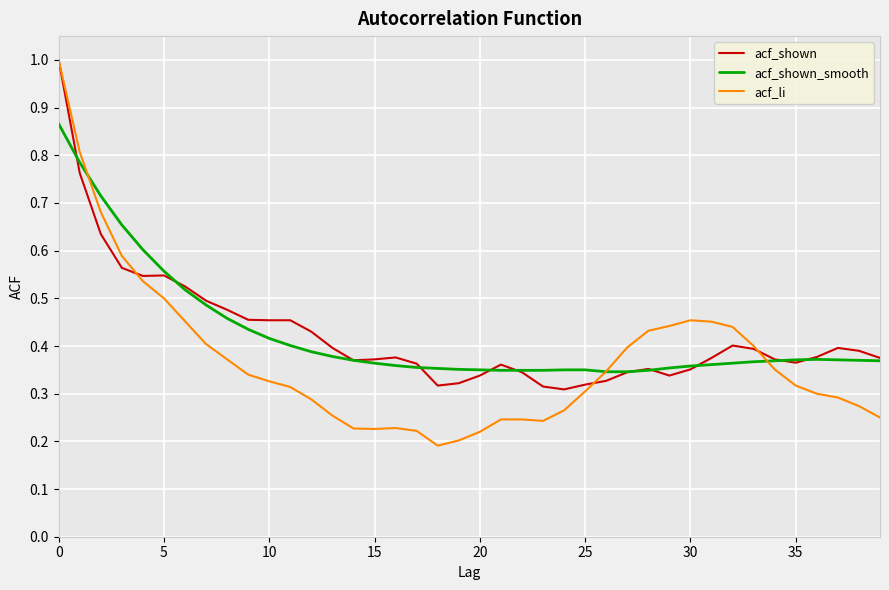

Which series has the widest spread of values?

acf_li